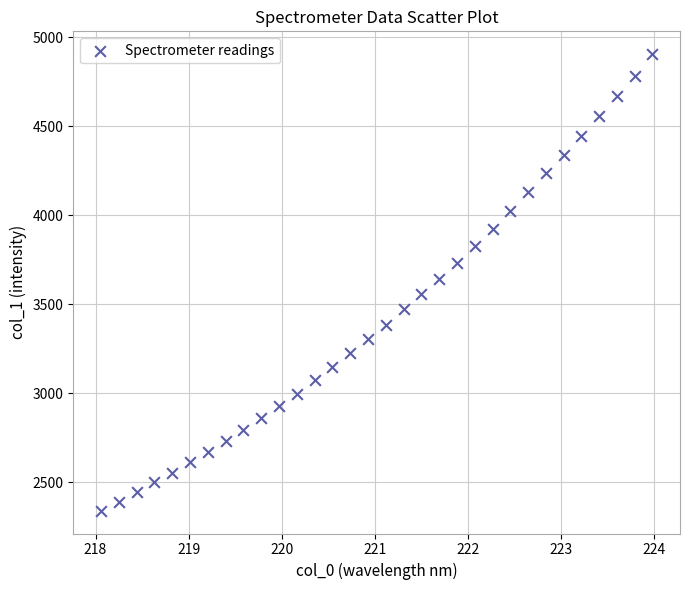

What is the range of Y values (max minus min)?

2565.2